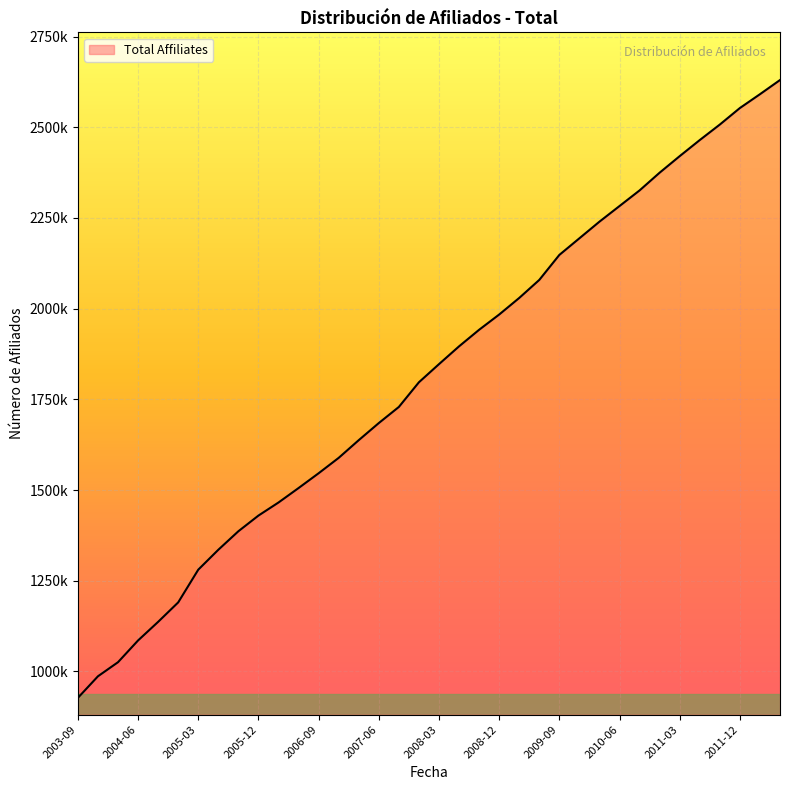

Is this an area chart (filled region under the line)?

Yes